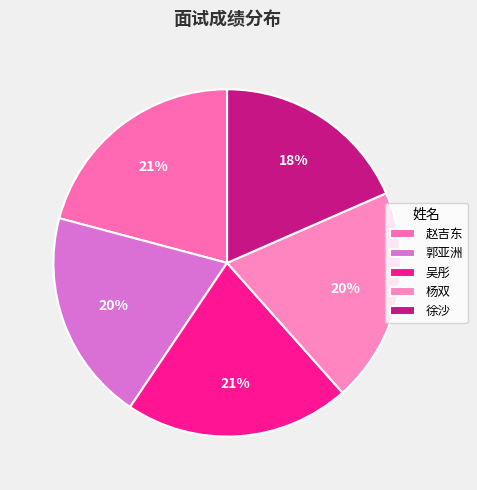

Is it true that 徐沙 is 18% of the pie?

True